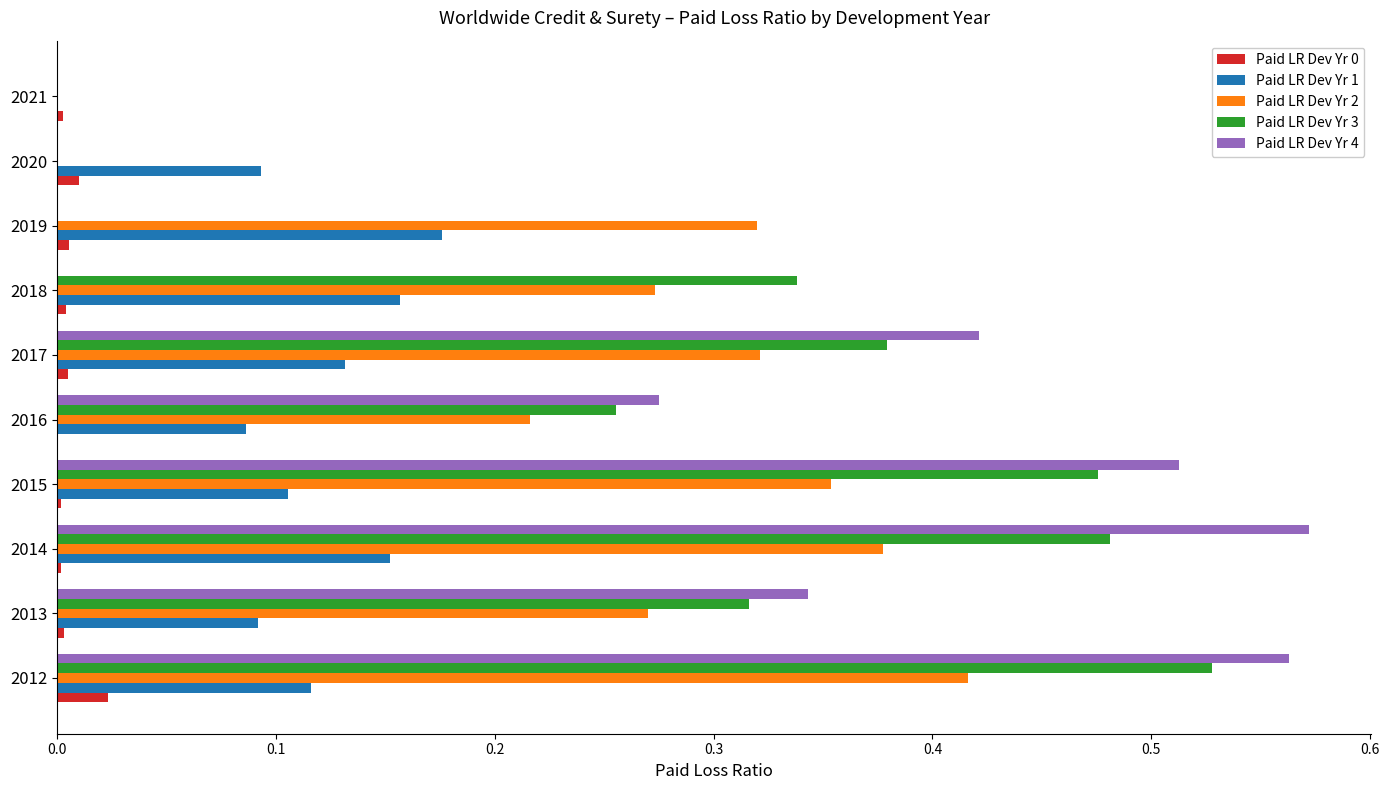

The value of Paid LR Dev Yr 2 at 2019 is 0.5. True or false?

False